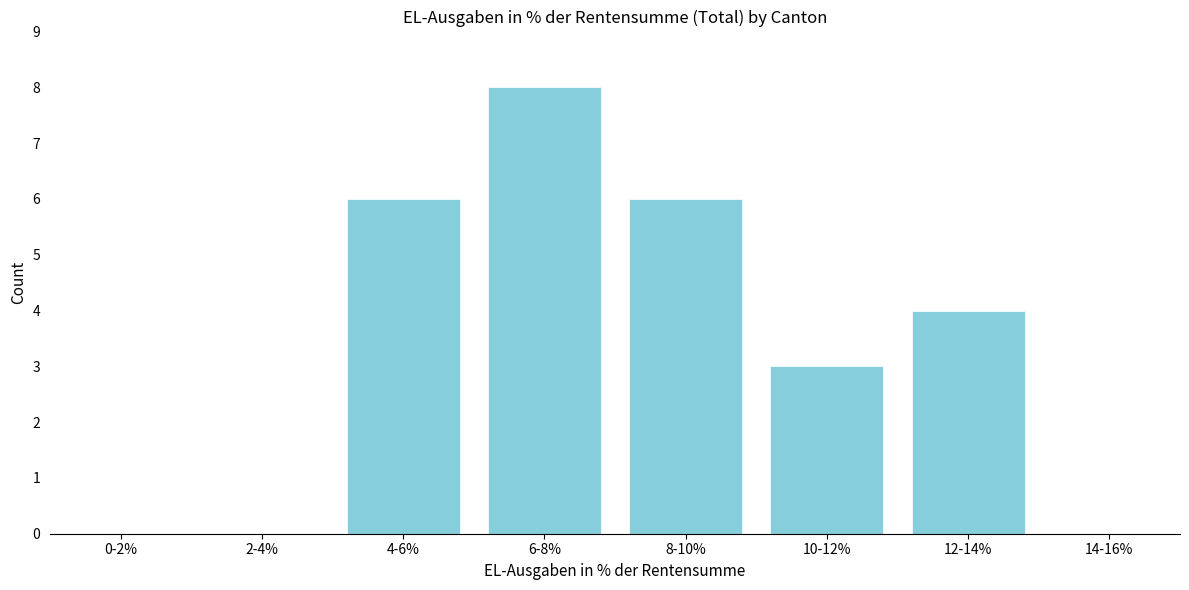

Reading left to right, transcribe all the data shown in this chart.

0-2%=0	2-4%=0	4-6%=6	6-8%=8	8-10%=6	10-12%=3	12-14%=4	14-16%=0